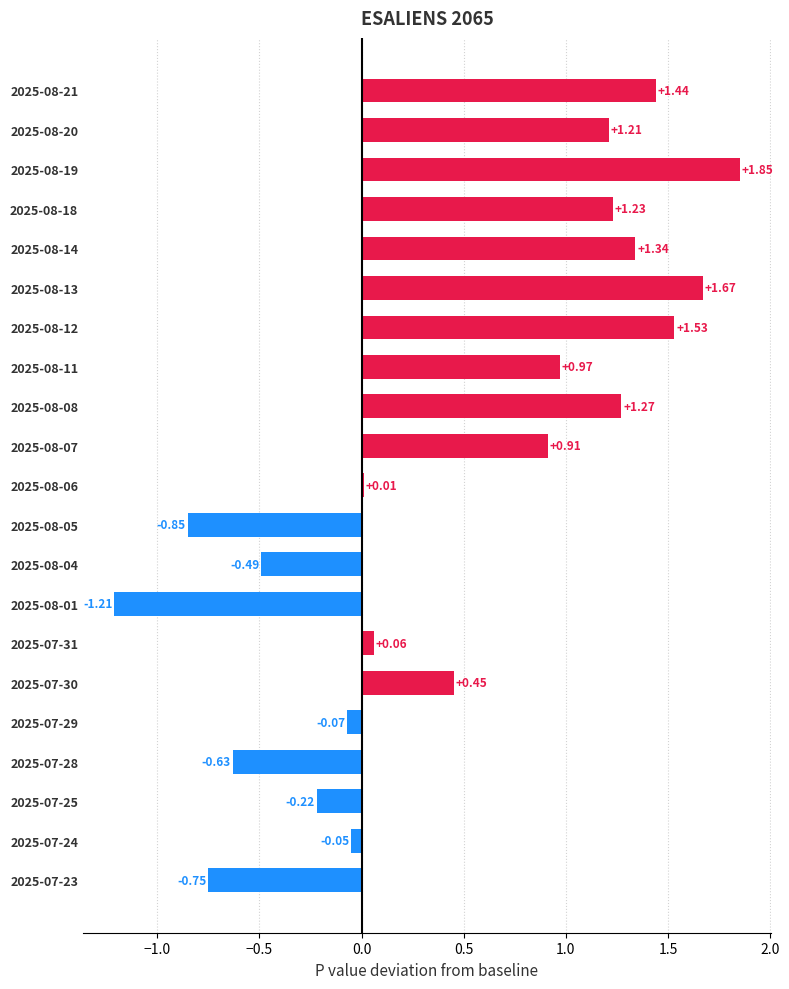

What is the sum of all values?

9.7